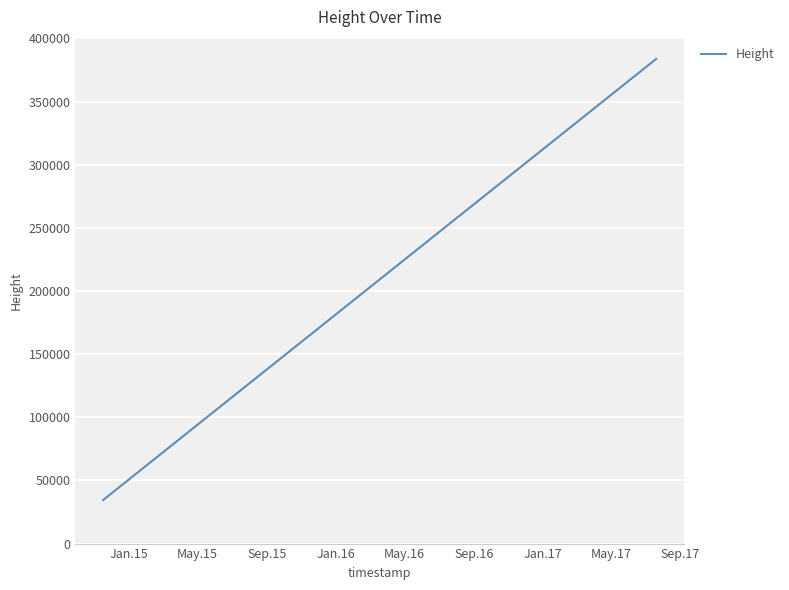

Reading left to right, list all the values displayed in this chart.

34442	34443	34443	35121	35221	35720	62656	383718